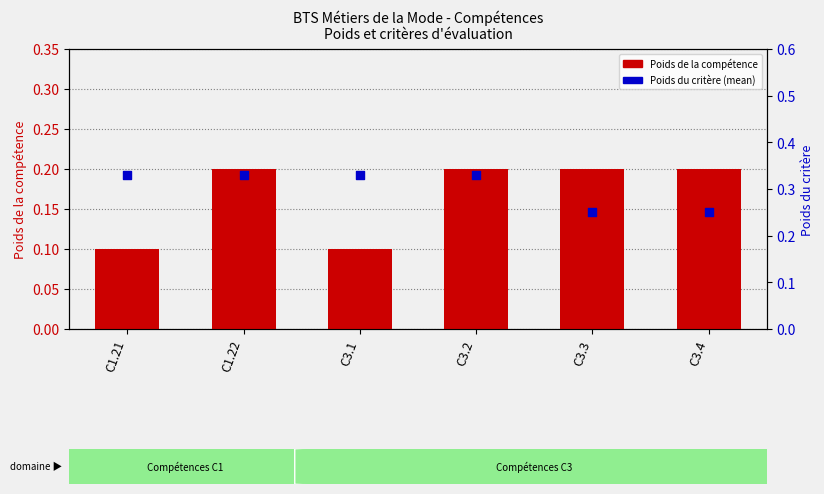

Which series has the largest total across all categories?

Poids du critère (mean)